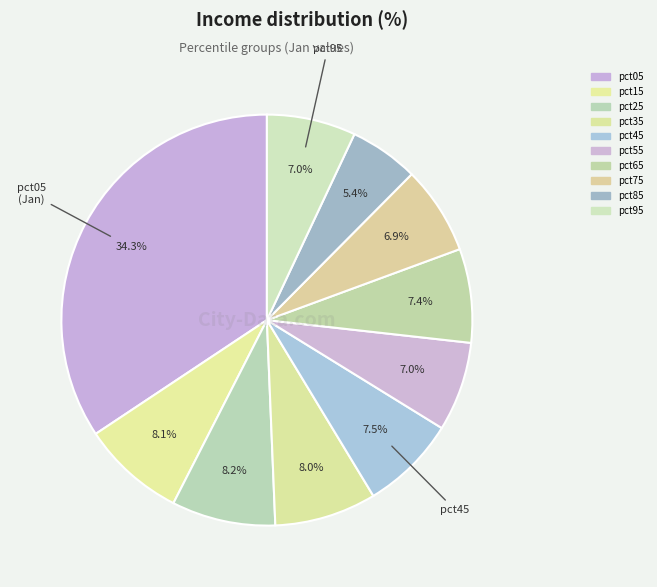

To the nearest percent, what is the average slice percentage?

10%